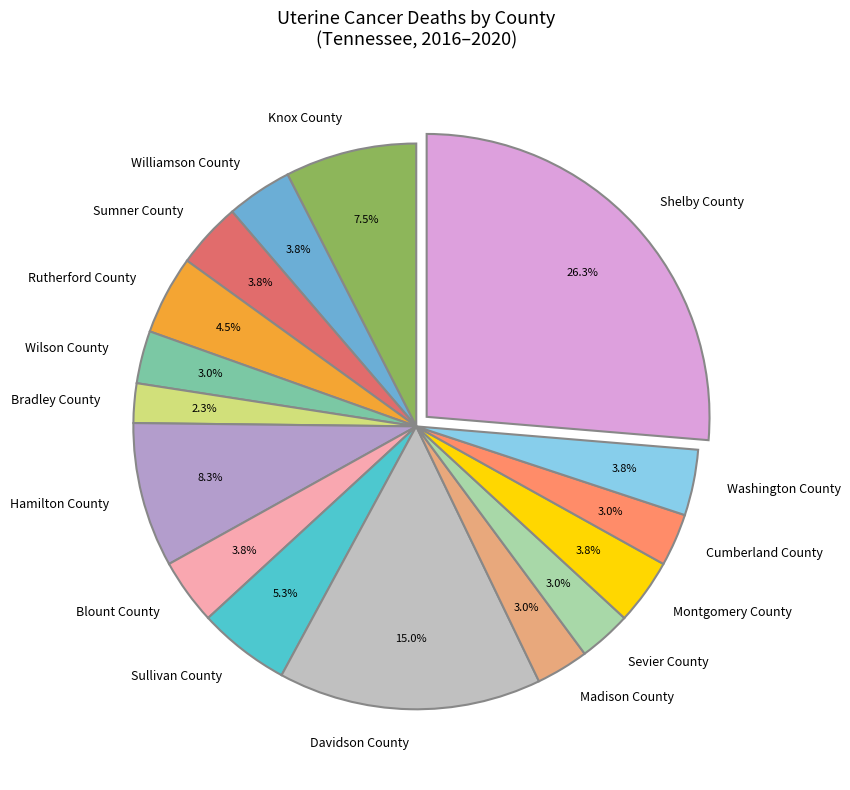

How much of the chart is everything except Sullivan County?

94.7%